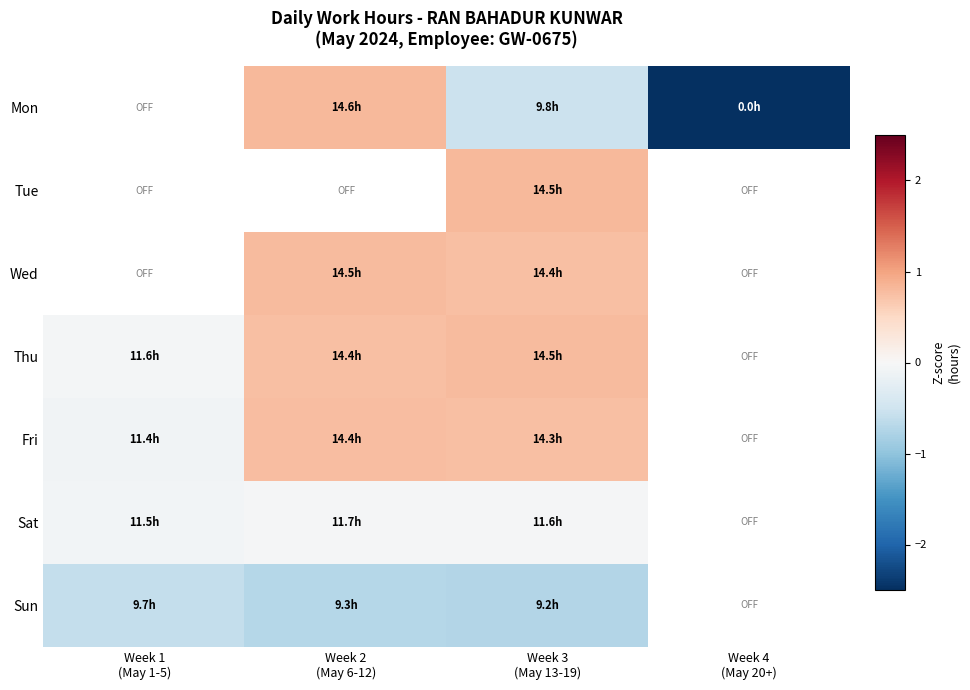

What is the approximate value of Mon at Week 4 (May 20+)?

-3.4